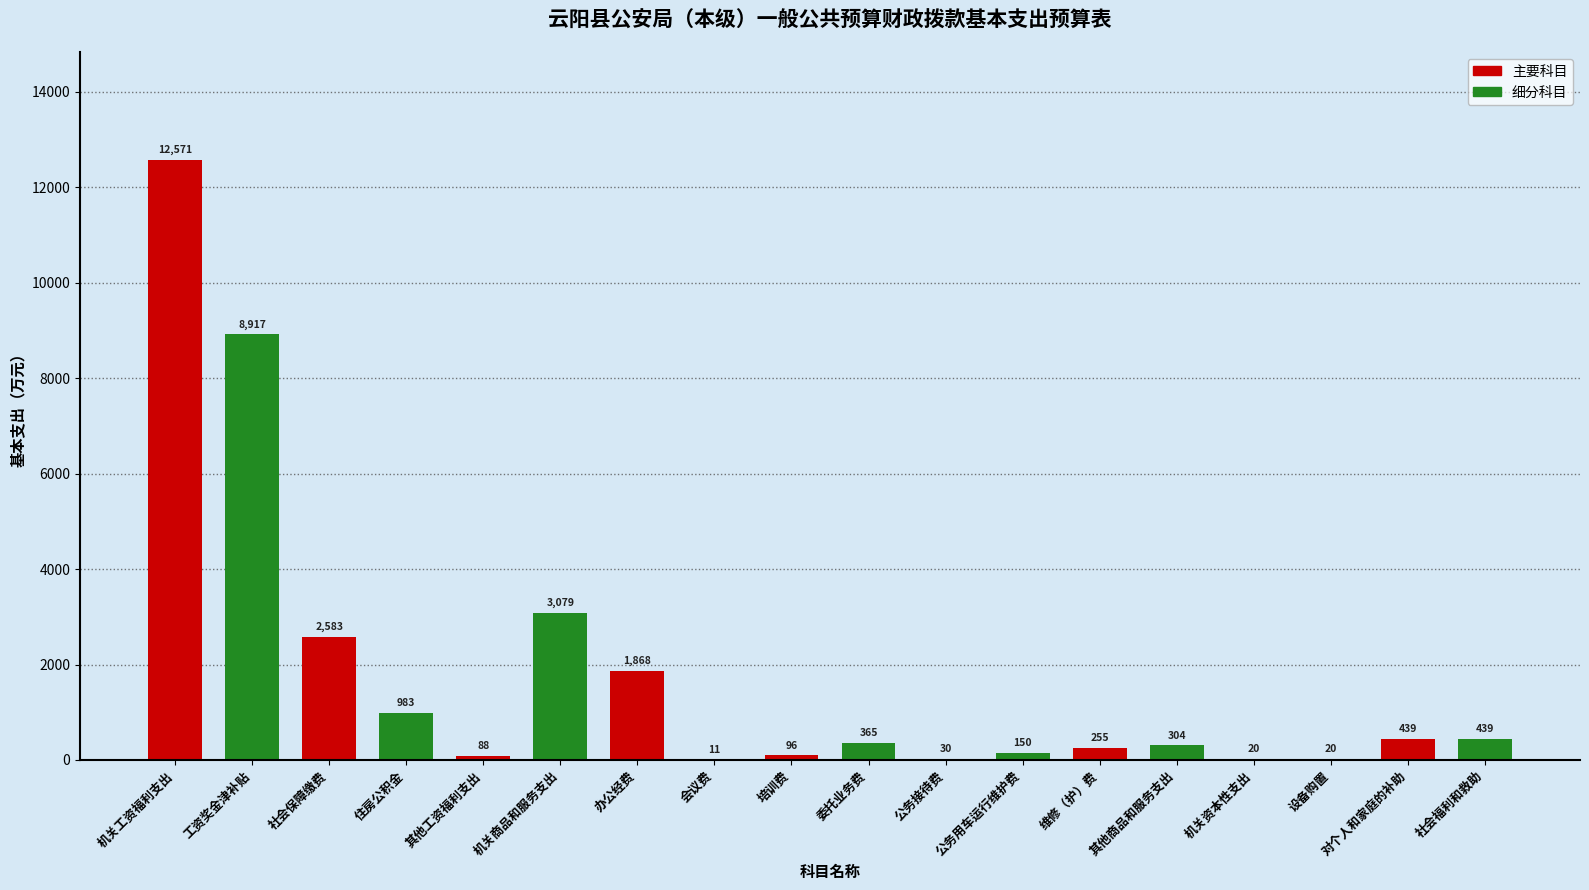

What is the maximum value shown in the chart?

12571.4